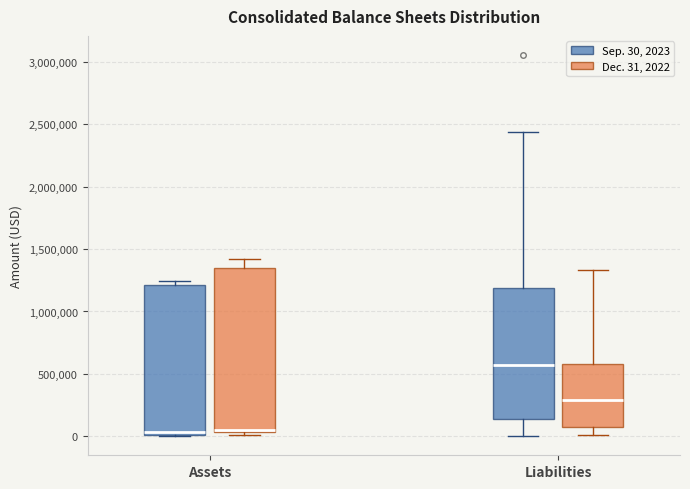

Reading left to right, transcribe this box plot: for each box, give where its median line is, the range the box spans, and where its two whiskers end, as read against the y-axis. The values are not printed on the chart, so give them approximately, as read against the axis.

Assets (Sep. 30, 2023): median 50000, box 0 to 1200000, whiskers 0 to 1250000
Assets (Dec. 31, 2022): median 50000 (drawn on the box's lower edge), box 50000 to 1350000, whiskers 0 to 1400000
Liabilities (Sep. 30, 2023): median 550000, box 150000 to 1200000, whiskers 0 to 2450000
Liabilities (Dec. 31, 2022): median 300000, box 50000 to 600000, whiskers 0 to 1350000